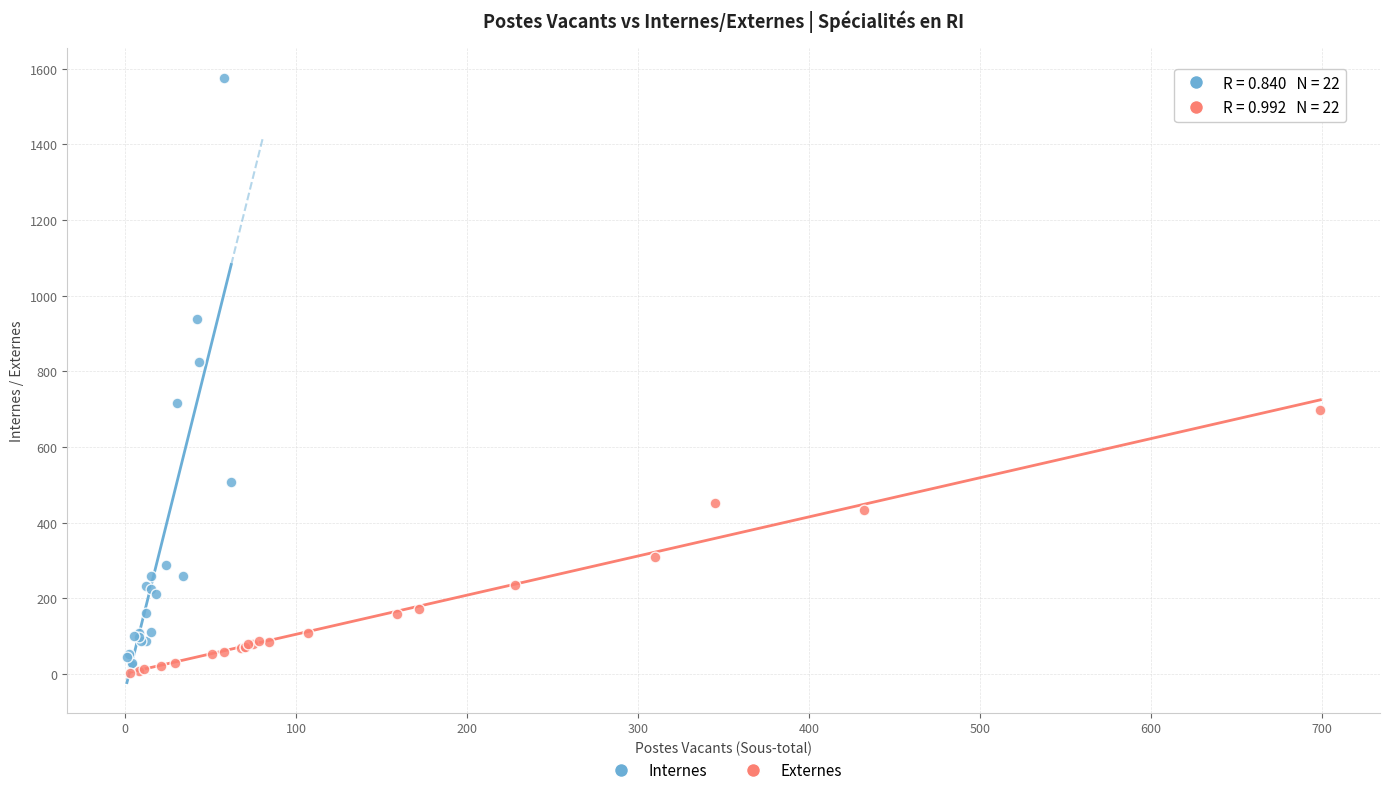

Which series contains the highest Y value?

Internes